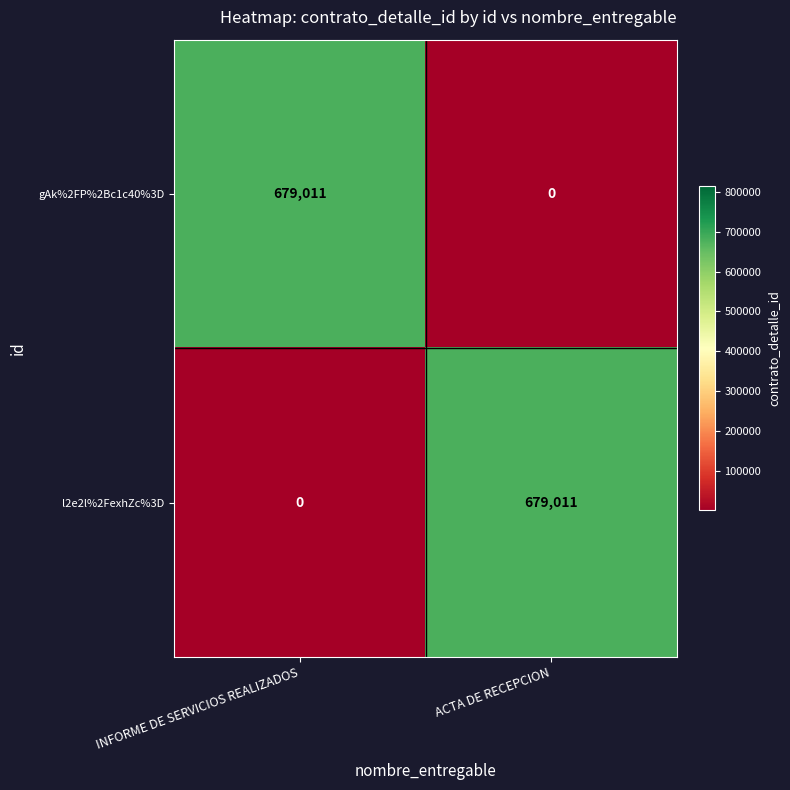

Reading left to right, list all the values displayed in this chart.

gAk%2FP%2Bc1c40%3D: INFORME DE SERVICIOS REALIZADOS=679011	ACTA DE RECEPCION=0
l2e2l%2FexhZc%3D: INFORME DE SERVICIOS REALIZADOS=0	ACTA DE RECEPCION=679011